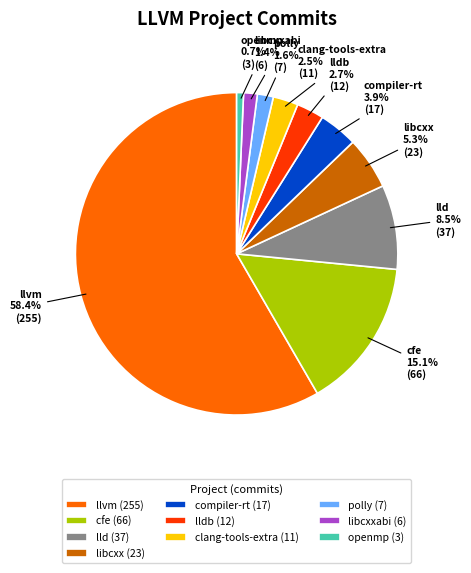

Is there a majority slice in this chart?

Yes